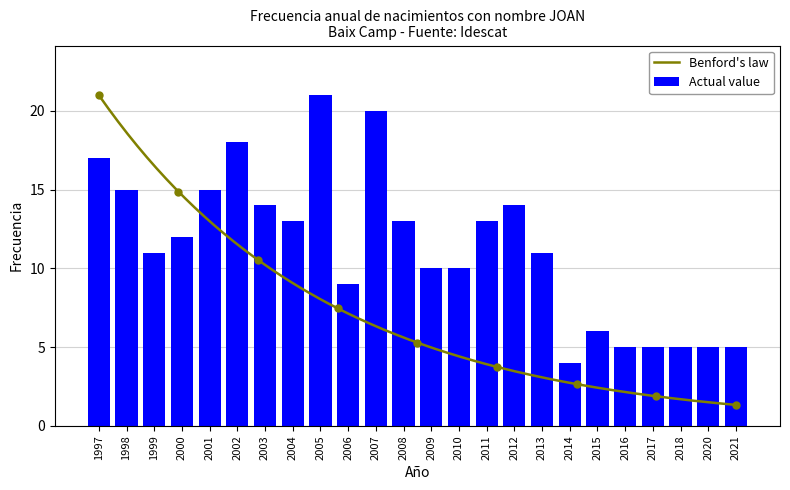

Which label corresponds to the largest value in the chart?

2005